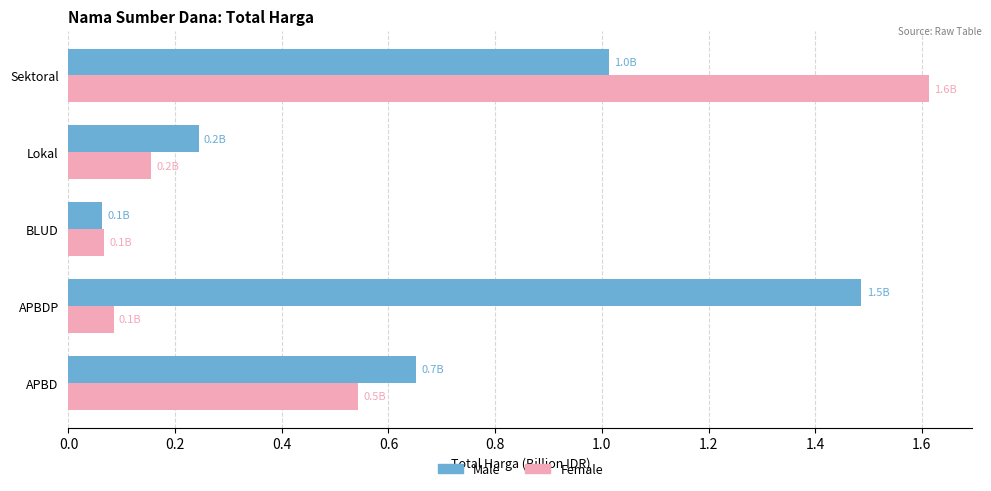

The Female series shows 0.1 at BLUD. True or false?

True